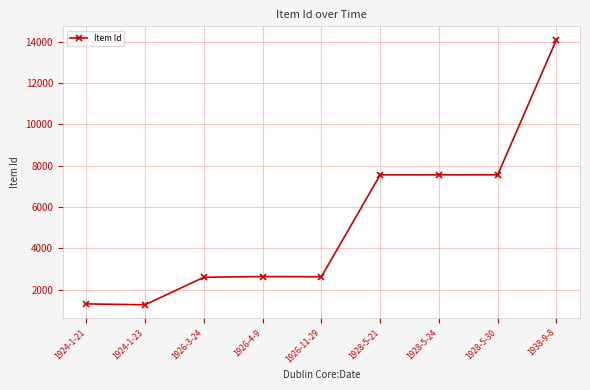

What is the difference between the second highest and second lowest values?

6249